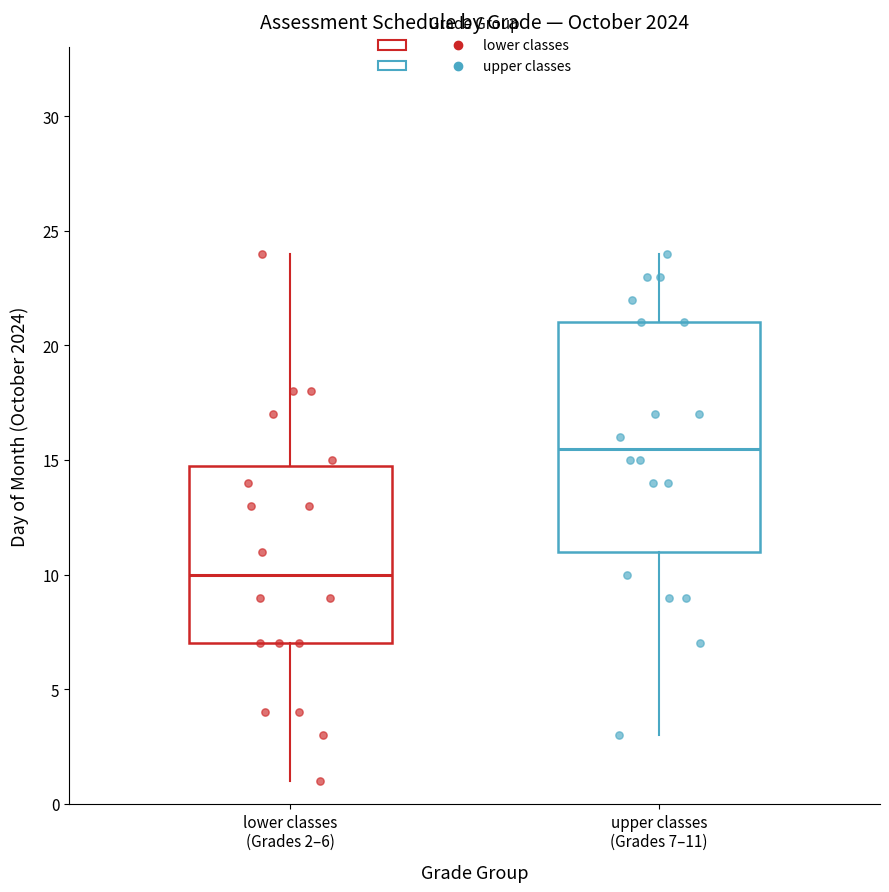

Reading left to right, transcribe this box plot: for each box, give where its median line is, the range the box spans, and where its two whiskers end, as read against the y-axis. The values are not printed on the chart, so give them approximately, as read against the axis.

lower classes (Grades 2–6): median 10.0, box 7.0 to 15.0, whiskers 1.0 to 24.0
upper classes (Grades 7–11): median 15.5, box 11.0 to 21.0, whiskers 3.0 to 24.0